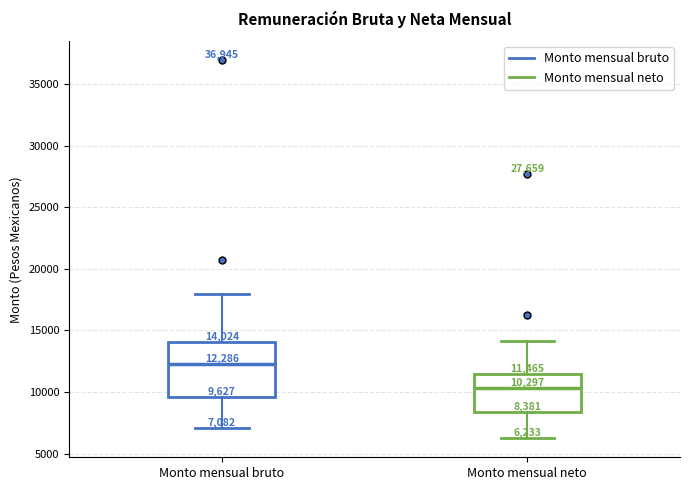

Which box's median line is the highest?

Monto mensual bruto